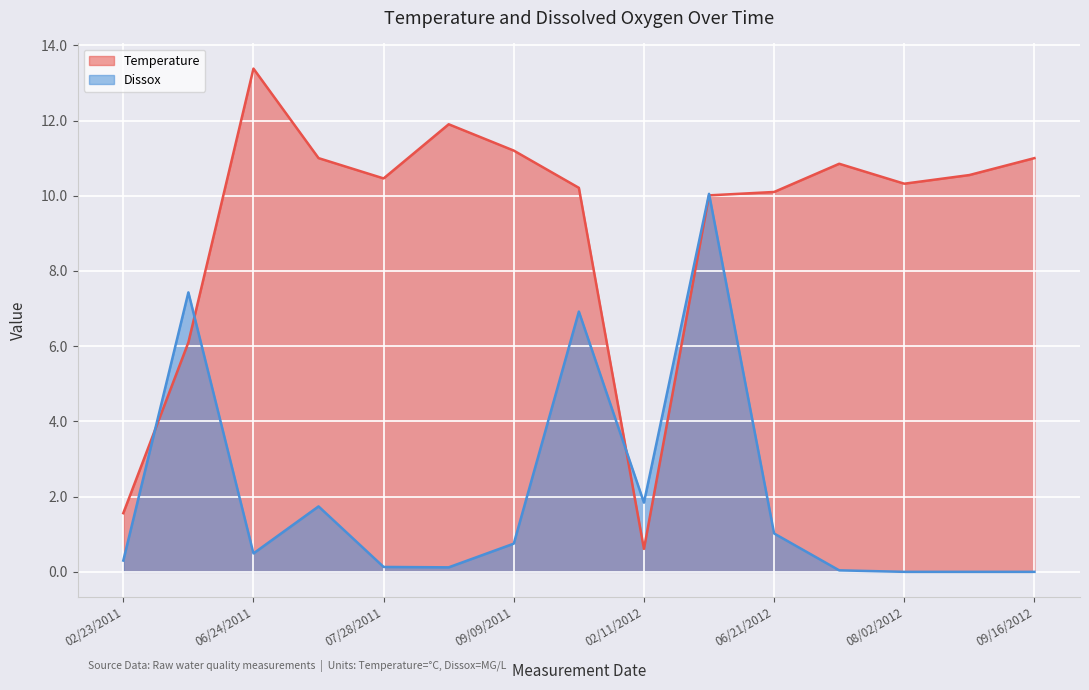

After their last crossing, which series has the higher values: Temperature or Dissox?

Temperature